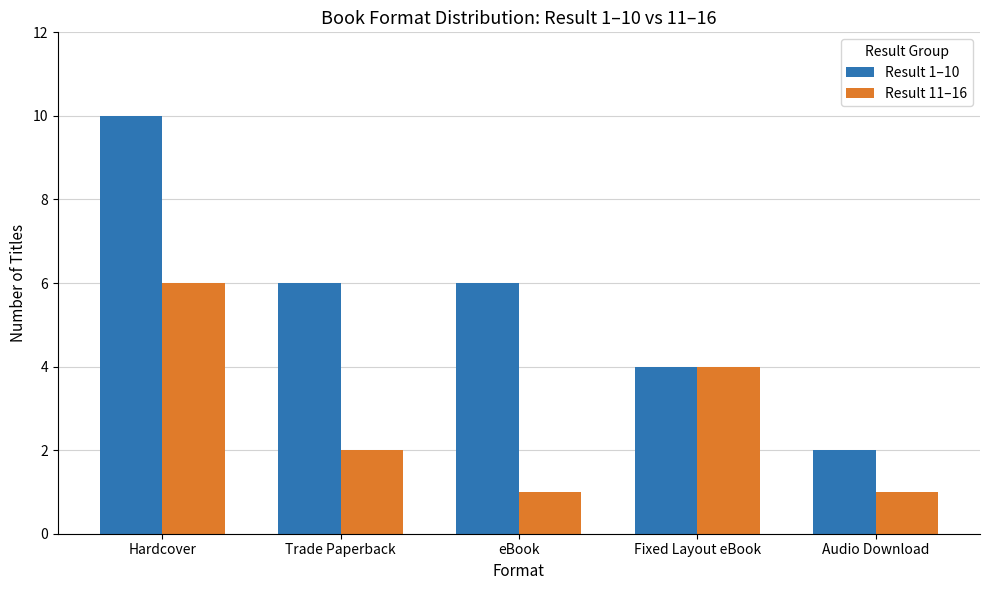

At which label does Result 11–16 first exceed 2?

Hardcover